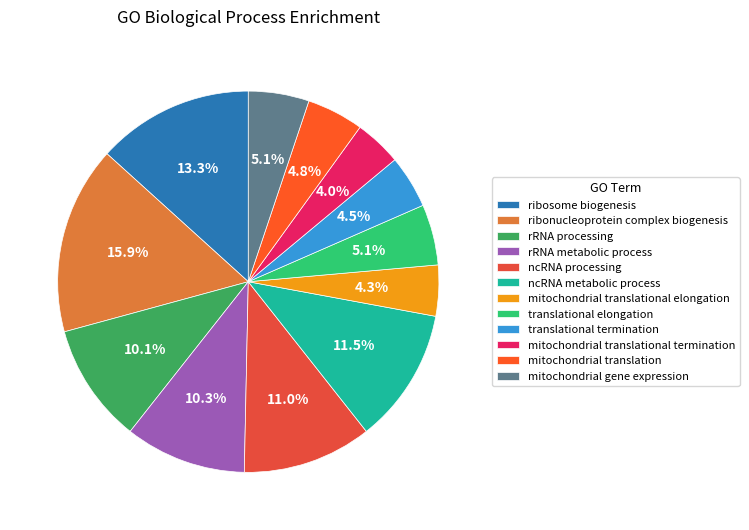

Is ribosome biogenesis the majority of the pie?

No